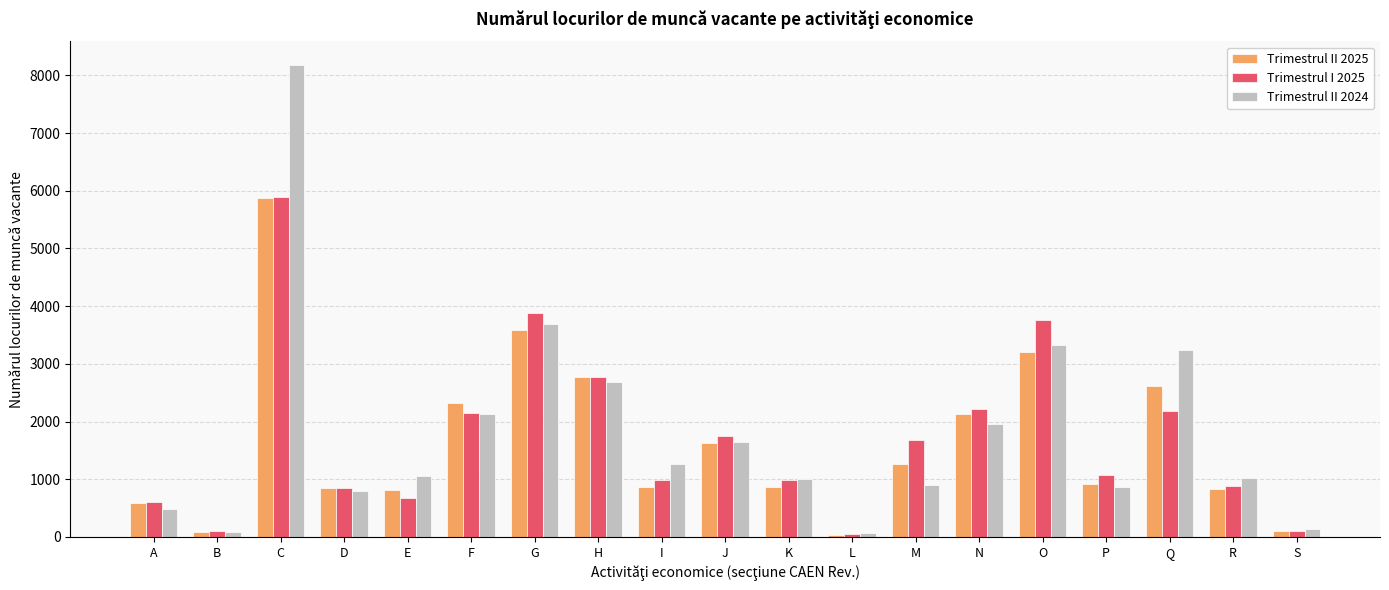

At which category is the sum across all series the highest?

C